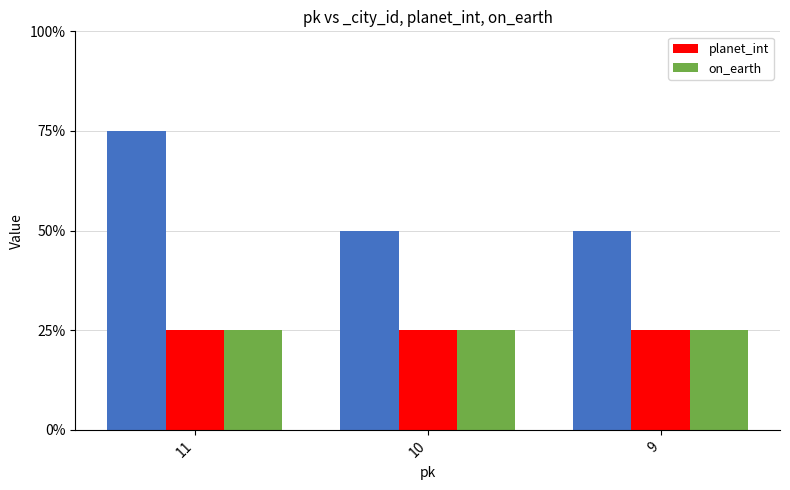

What is the sum of all _city_id values?

7